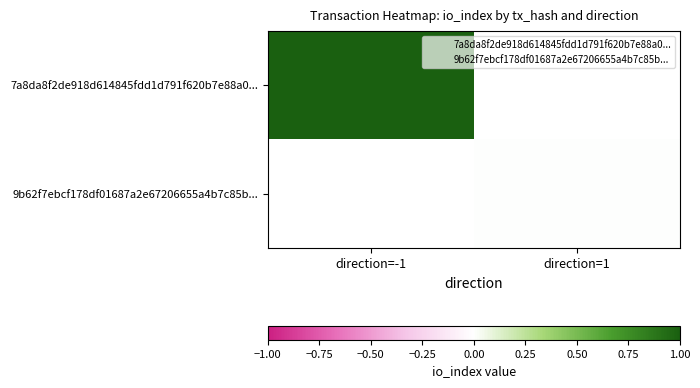

At how many categories does at least one series exceed 0?

1